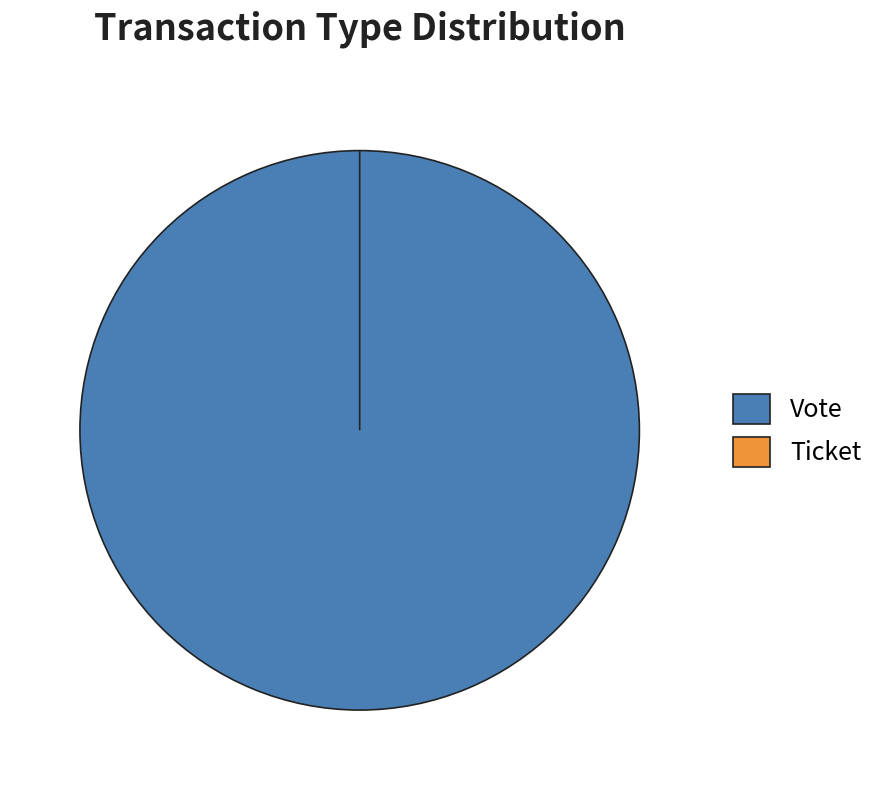

Is it true that Vote is 100% of the pie?

True